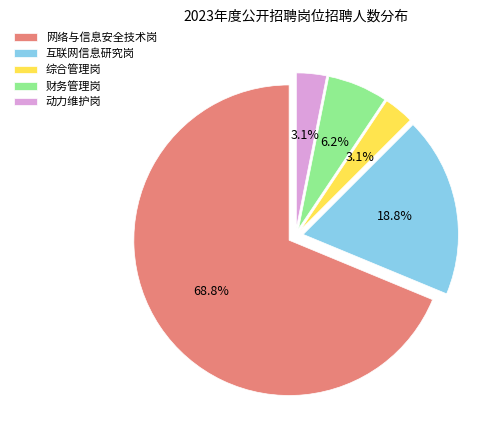

Do 综合管理岗 and 动力维护岗 together represent more than half of the pie?

No